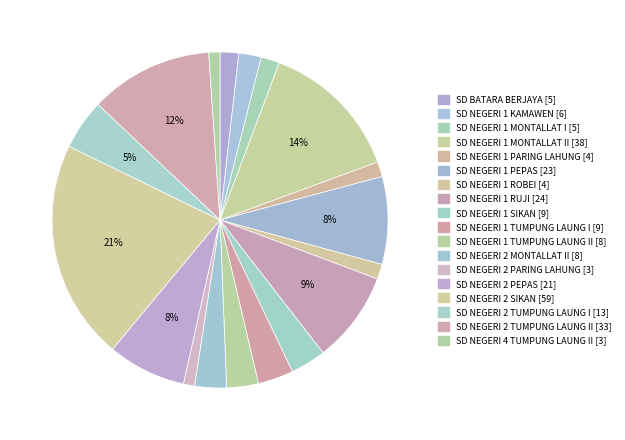

Count the number of slices in the pie.

18